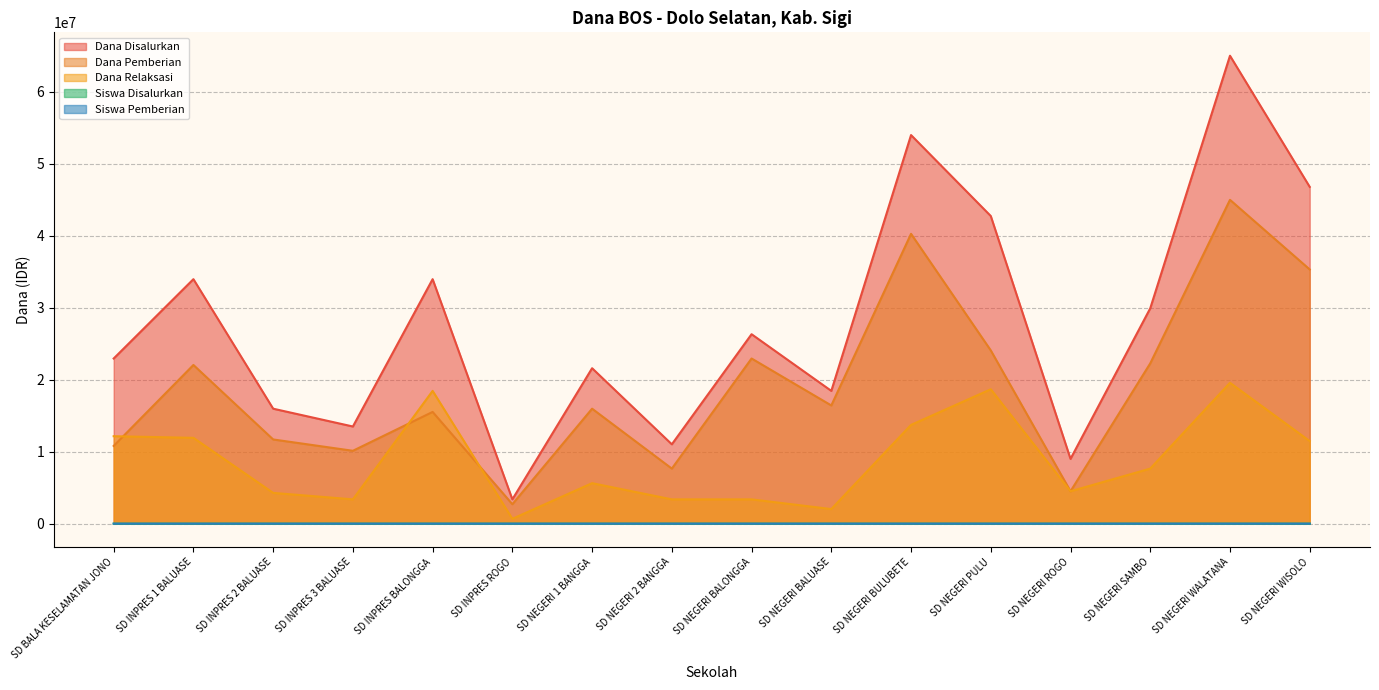

Reading right to left, what are all the values shown in this chart?

Dana Disalurkan: SD NEGERI WISOLO=46800000	SD NEGERI WALATANA=65025000	SD NEGERI SAMBO=29925000	SD NEGERI ROGO=9000000	SD NEGERI PULU=42750000	SD NEGERI BULUBETE=54000000	SD NEGERI BALUASE=18450000	SD NEGERI BALONGGA=26325000	SD NEGERI 2 BANGGA=11025000	SD NEGERI 1 BANGGA=21600000	SD INPRES ROGO=3375000	SD INPRES BALONGGA=33975000	SD INPRES 3 BALUASE=13500000	SD INPRES 2 BALUASE=15975000	SD INPRES 1 BALUASE=33975000	SD BALA KESELAMATAN JONO=22950000
Dana Pemberian: SD NEGERI WISOLO=35325000	SD NEGERI WALATANA=45000000	SD NEGERI SAMBO=22275000	SD NEGERI ROGO=4500000	SD NEGERI PULU=24075000	SD NEGERI BULUBETE=40275000	SD NEGERI BALUASE=16425000	SD NEGERI BALONGGA=22950000	SD NEGERI 2 BANGGA=7650000	SD NEGERI 1 BANGGA=15975000	SD INPRES ROGO=2700000	SD INPRES BALONGGA=15525000	SD INPRES 3 BALUASE=10125000	SD INPRES 2 BALUASE=11700000	SD INPRES 1 BALUASE=22050000	SD BALA KESELAMATAN JONO=10800000
Dana Relaksasi: SD NEGERI WISOLO=11475000	SD NEGERI WALATANA=19575000	SD NEGERI SAMBO=7650000	SD NEGERI ROGO=4500000	SD NEGERI PULU=18675000	SD NEGERI BULUBETE=13725000	SD NEGERI BALUASE=2025000	SD NEGERI BALONGGA=3375000	SD NEGERI 2 BANGGA=3375000	SD NEGERI 1 BANGGA=5625000	SD INPRES ROGO=675000	SD INPRES BALONGGA=18450000	SD INPRES 3 BALUASE=3375000	SD INPRES 2 BALUASE=4275000	SD INPRES 1 BALUASE=11925000	SD BALA KESELAMATAN JONO=12150000
Siswa Disalurkan: SD NEGERI WISOLO=125	SD NEGERI WALATANA=165	SD NEGERI SAMBO=75	SD NEGERI ROGO=21	SD NEGERI PULU=115	SD NEGERI BULUBETE=130	SD NEGERI BALUASE=46	SD NEGERI BALONGGA=65	SD NEGERI 2 BANGGA=26	SD NEGERI 1 BANGGA=58	SD INPRES ROGO=8	SD INPRES BALONGGA=82	SD INPRES 3 BALUASE=33	SD INPRES 2 BALUASE=39	SD INPRES 1 BALUASE=85	SD BALA KESELAMATAN JONO=56
Siswa Pemberian: SD NEGERI WISOLO=87	SD NEGERI WALATANA=106	SD NEGERI SAMBO=50	SD NEGERI ROGO=11	SD NEGERI PULU=60	SD NEGERI BULUBETE=93	SD NEGERI BALUASE=40	SD NEGERI BALONGGA=56	SD NEGERI 2 BANGGA=17	SD NEGERI 1 BANGGA=38	SD INPRES ROGO=6	SD INPRES BALONGGA=37	SD INPRES 3 BALUASE=25	SD INPRES 2 BALUASE=28	SD INPRES 1 BALUASE=58	SD BALA KESELAMATAN JONO=25